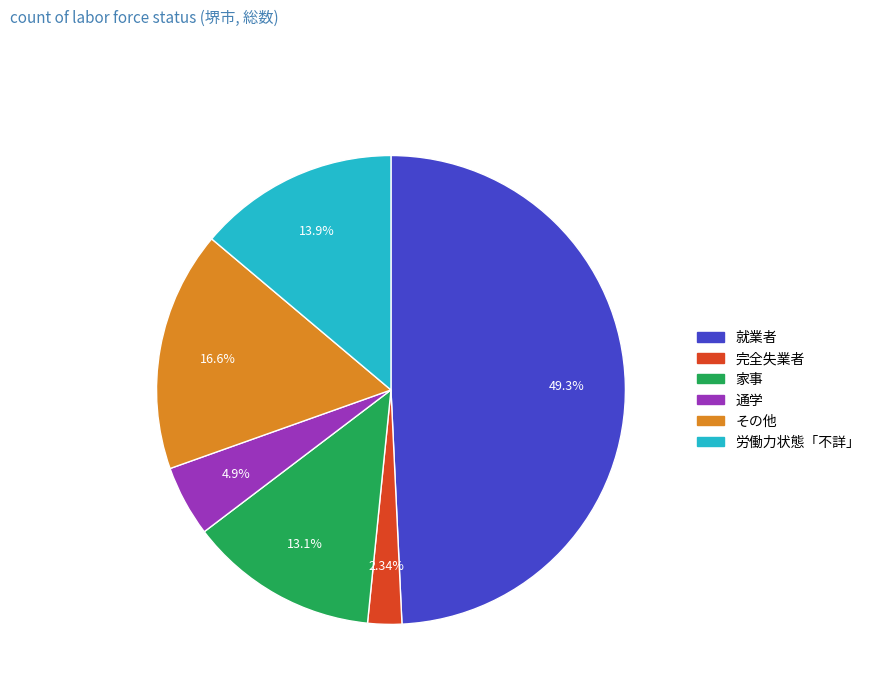

What percentage is NOT represented by 完全失業者?

97.7%